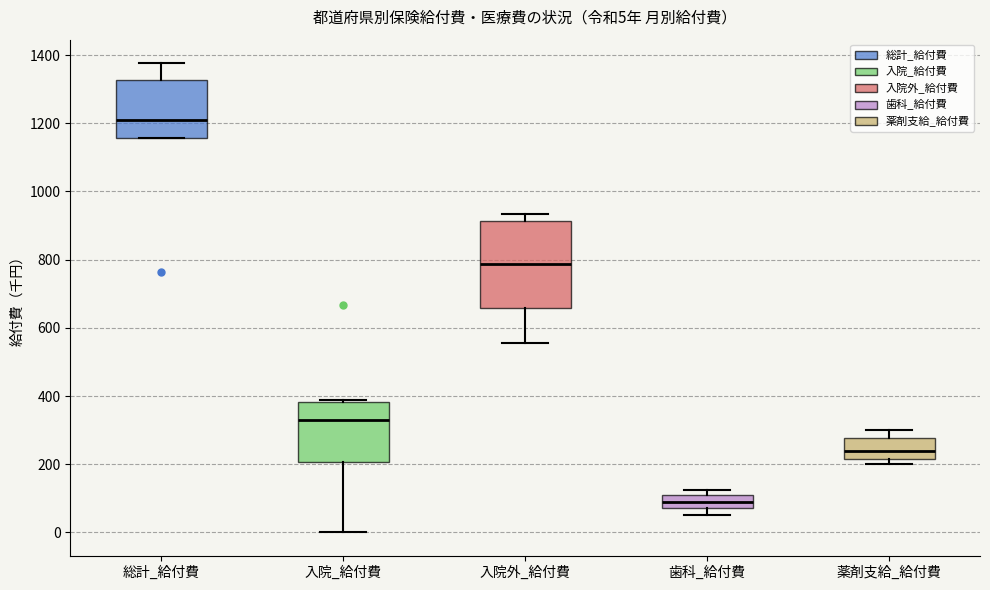

Which box is the tallest, from its lower edge to its upper edge?

入院外_給付費